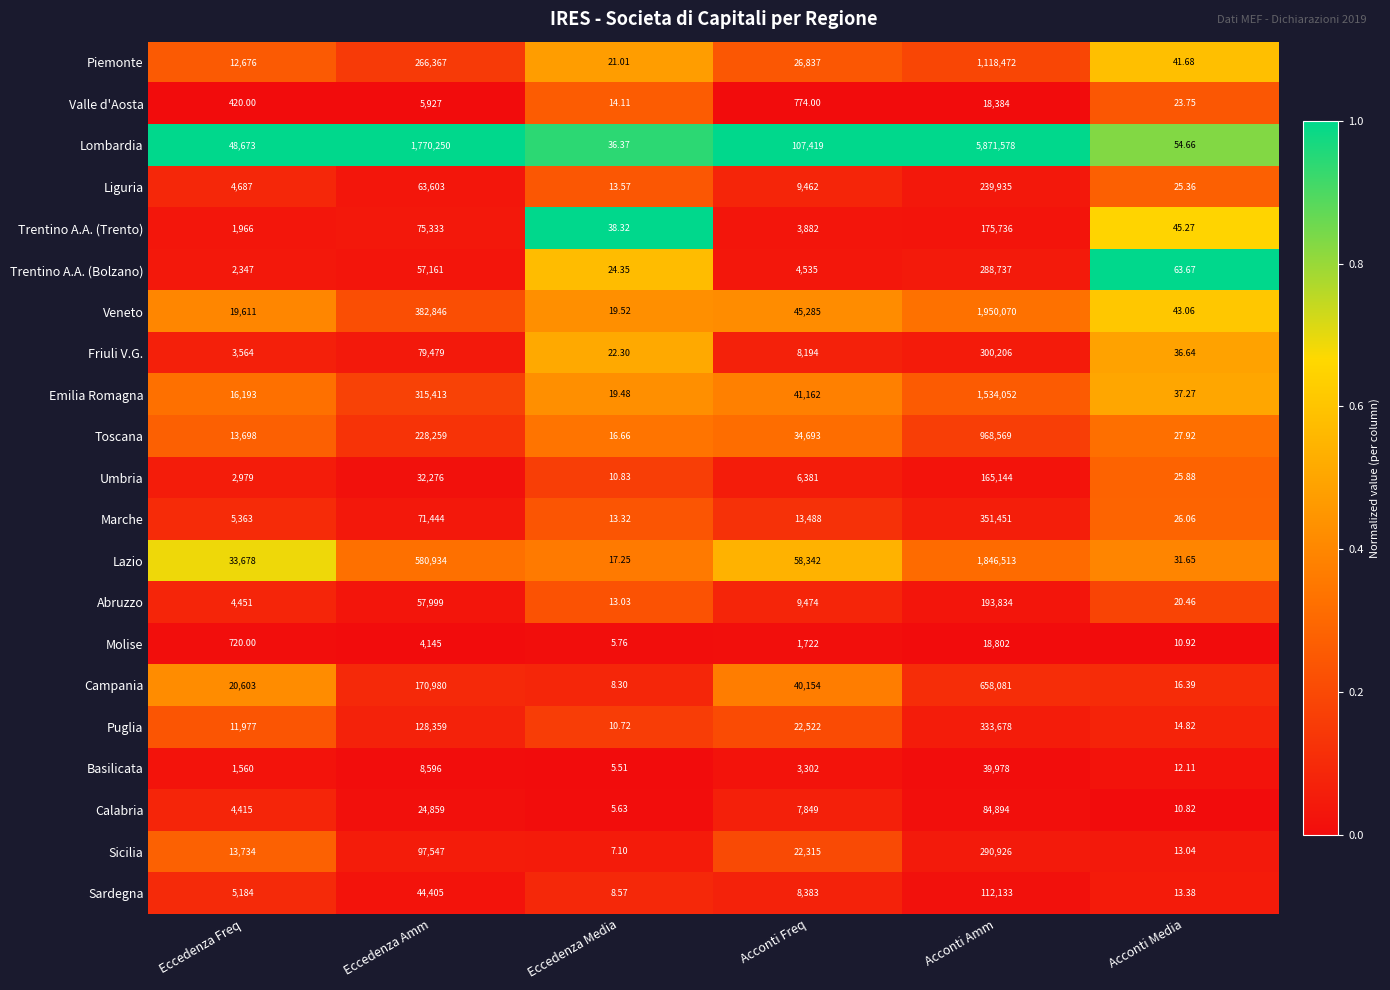

Which series changed the most between Eccedenza Amm and Acconti Media?

Lombardia